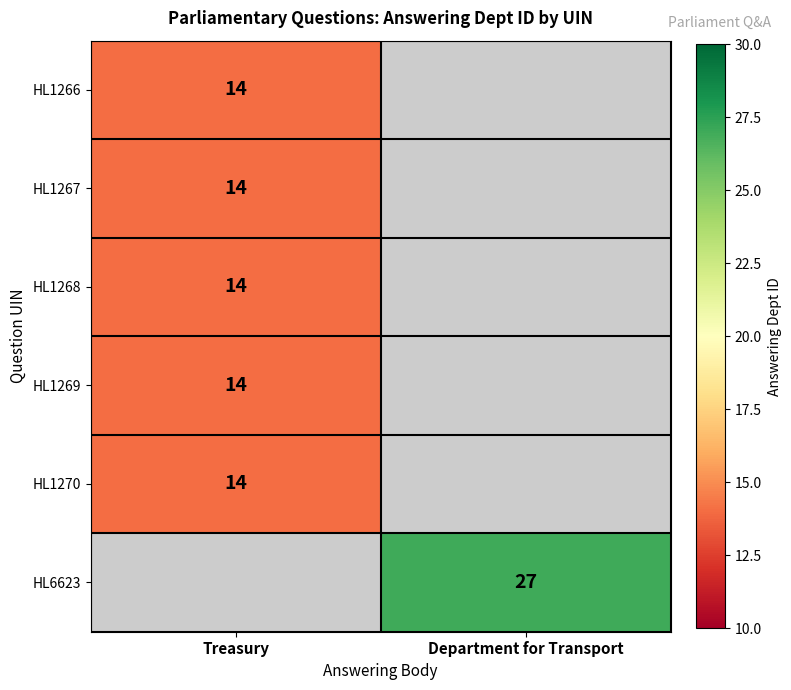

The HL6623 series shows 41 at Department for Transport. True or false?

False